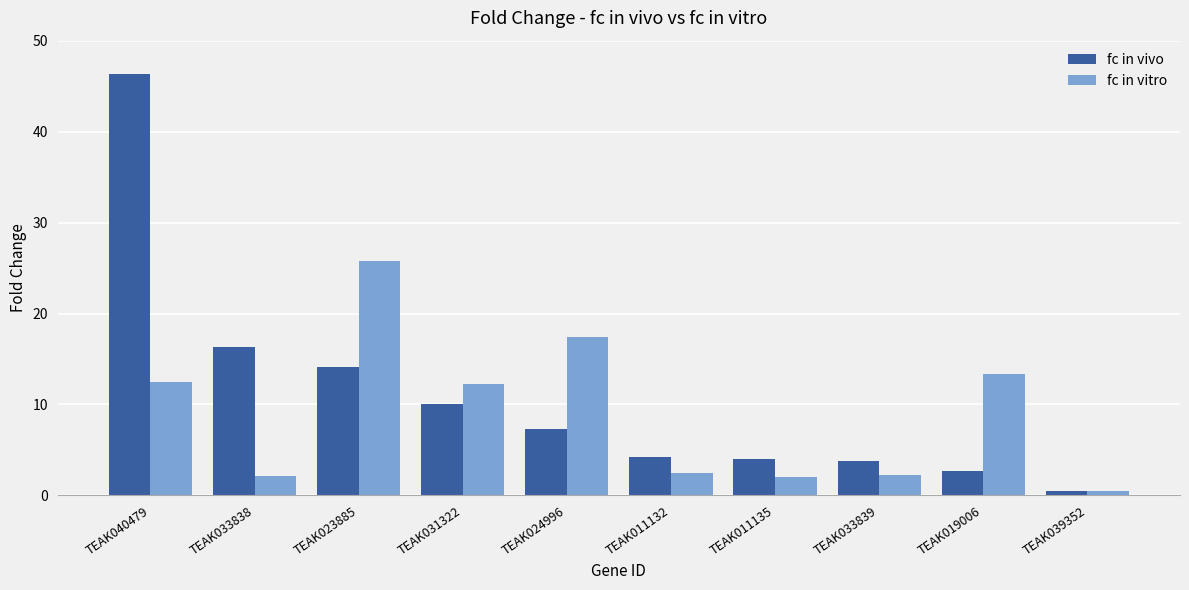

At how many categories does at least one series exceed 36?

1